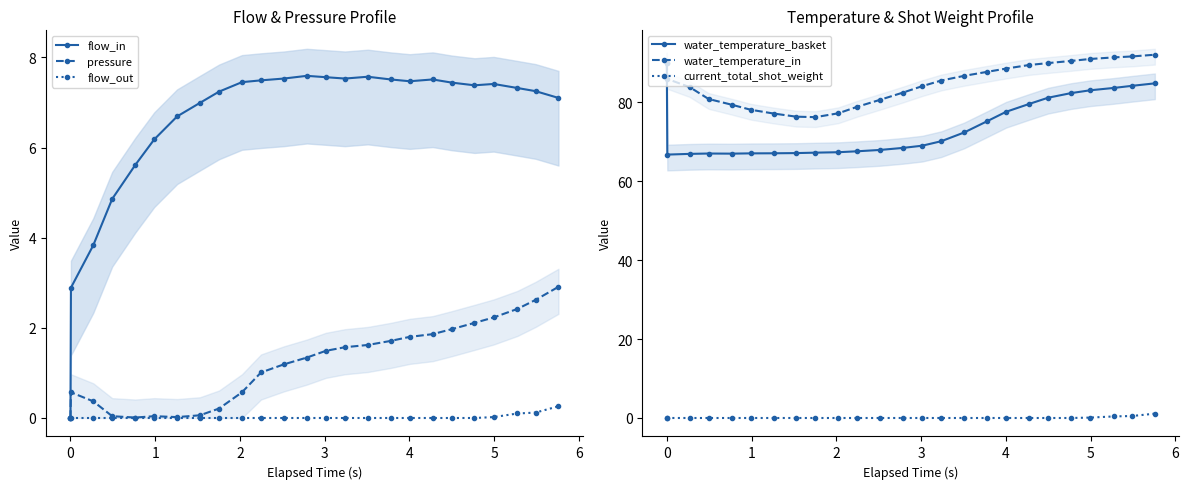

What is the value of the water_temperature_in point at the 18th from the left?

88.5